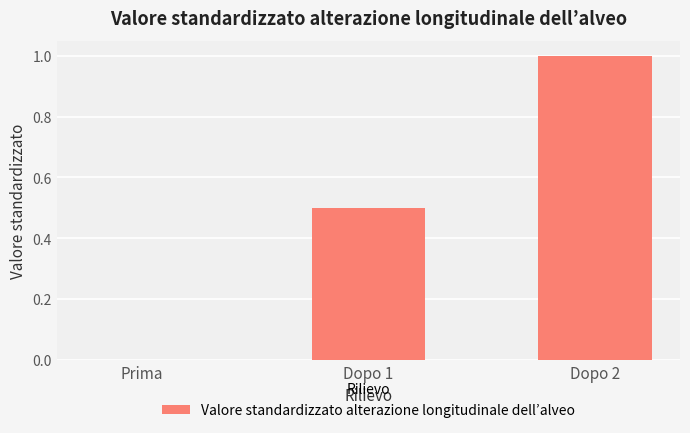

Is it true that the value at Dopo 1 is 0.5?

True